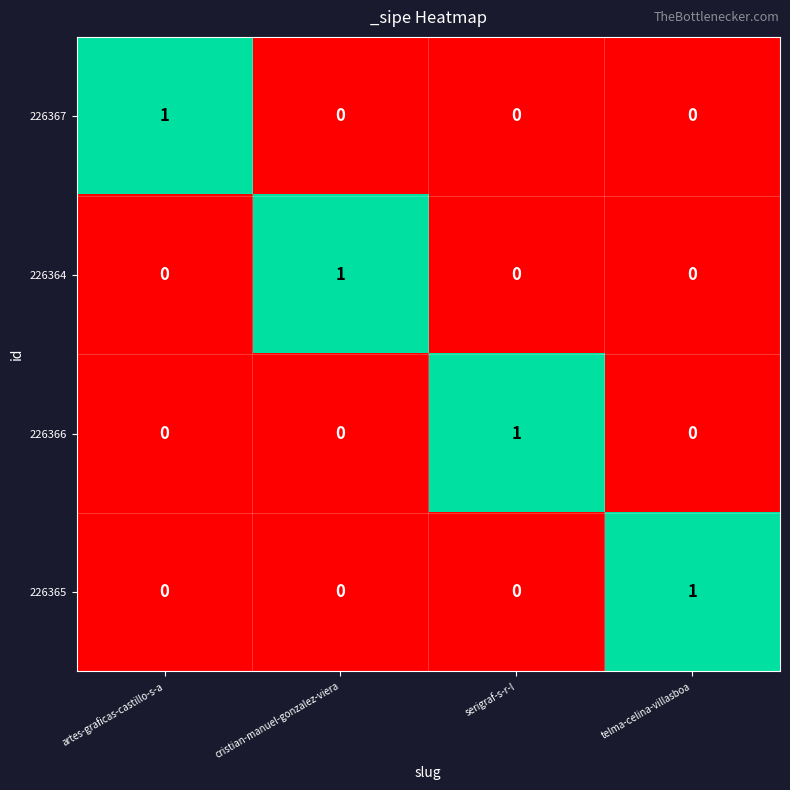

At how many categories does at least one series exceed 0?

4